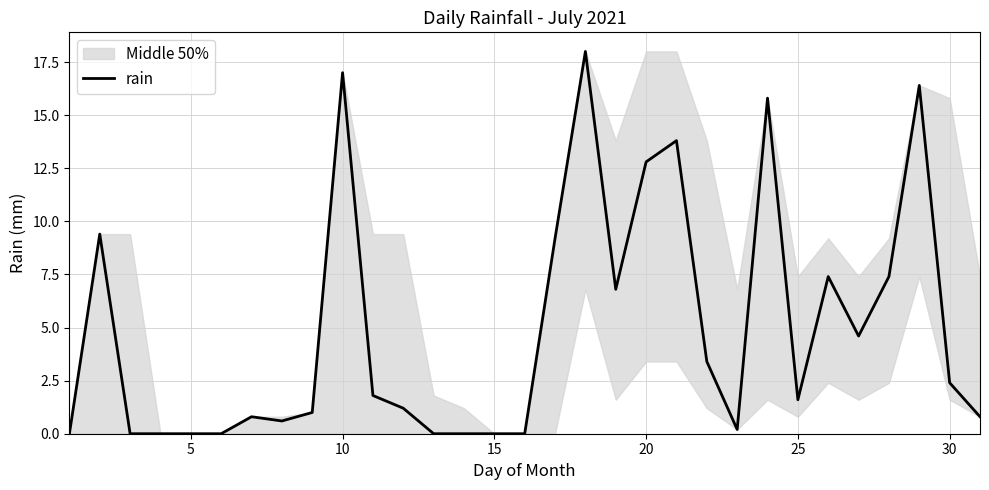

True or false: rain has a value of 0.6 at 30.

False